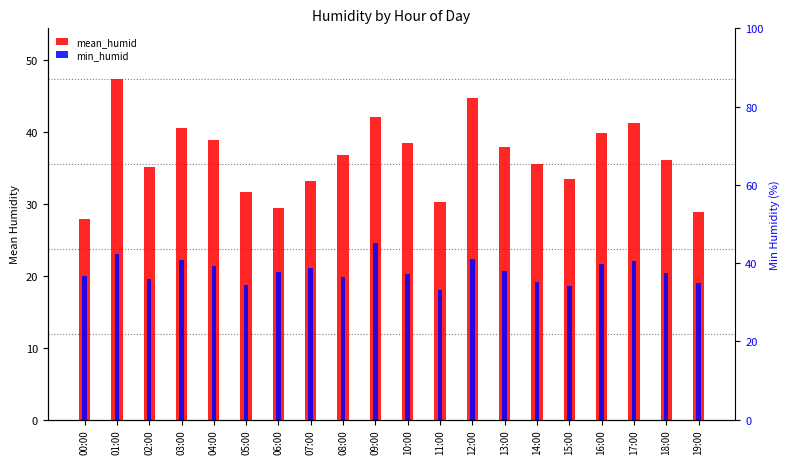

At which category is the sum across all series the highest?

01:00